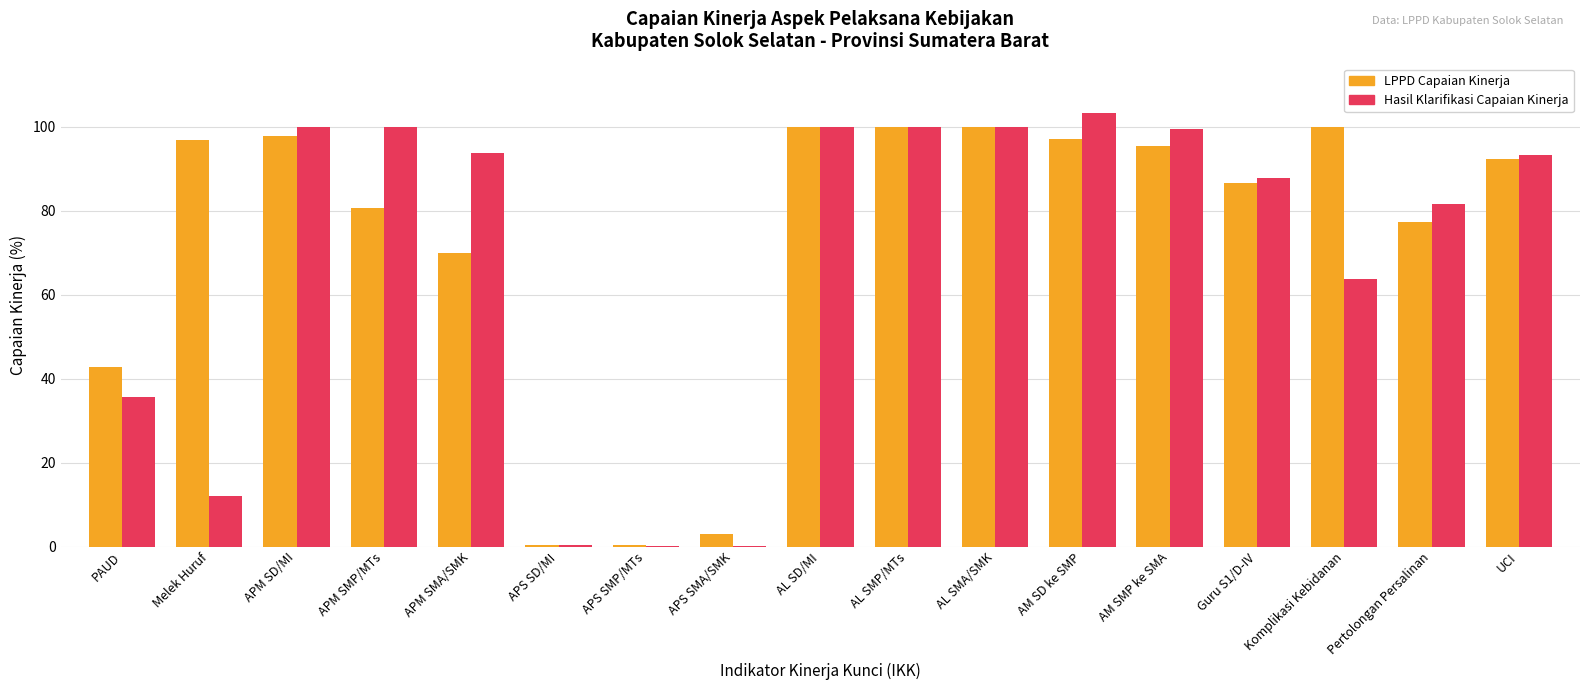

Is the value of Hasil Klarifikasi Capaian Kinerja at APM SMA/SMK greater than the value of LPPD Capaian Kinerja at APS SMP/MTs?

Yes